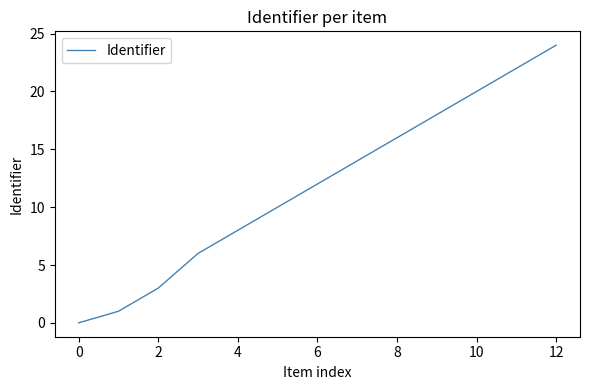

What is the maximum value shown in the chart?

24